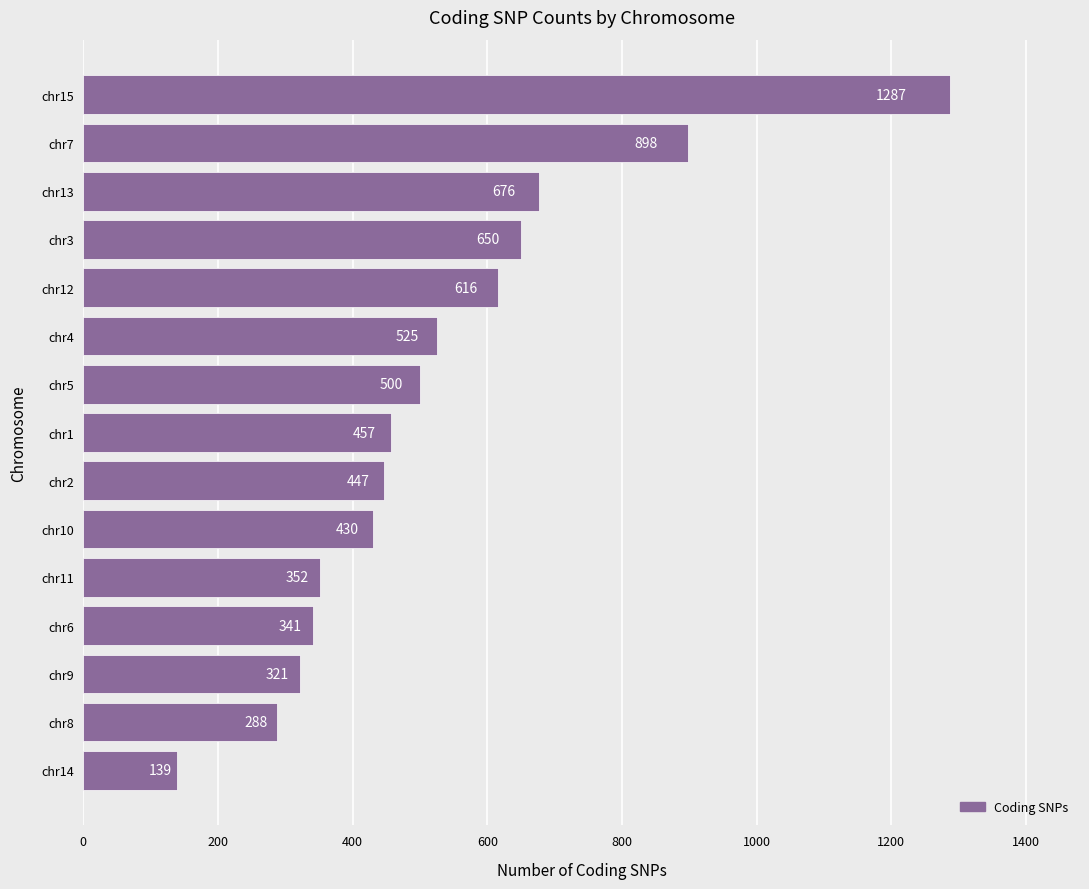

Rank the categories by value from lowest to highest.

chr14, chr8, chr9, chr6, chr11, chr10, chr2, chr1, chr5, chr4, chr12, chr3, chr13, chr7, chr15